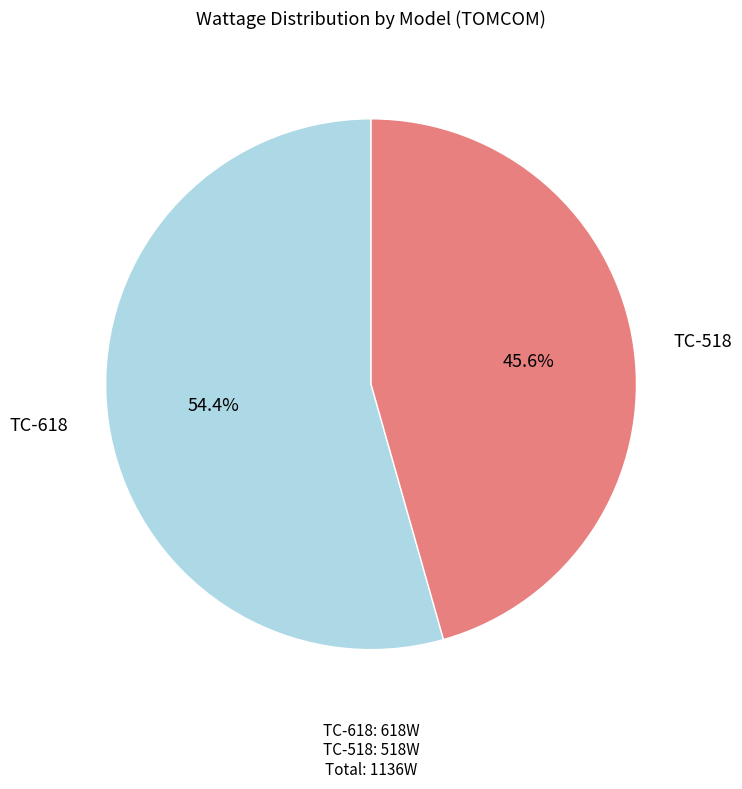

What is the ratio of the value at TC-618 to the value at TC-518?

1.2